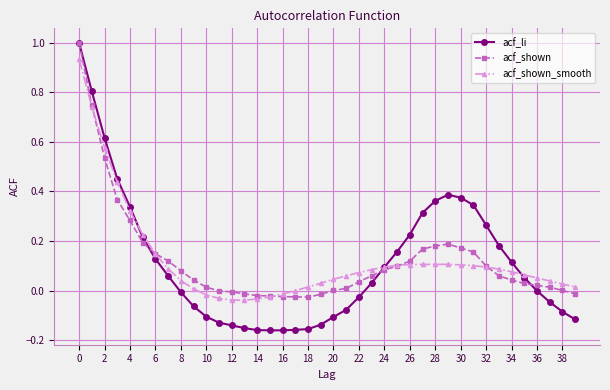

Which series has the largest range (max minus min)?

acf_li